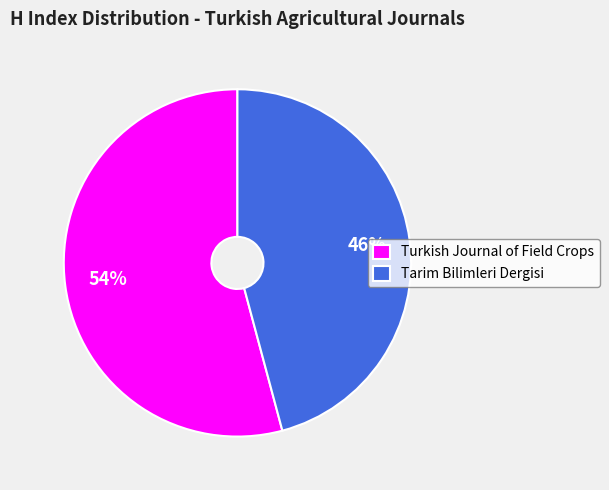

The Tarim Bilimleri Dergisi slice represents 46% of the pie. True or false?

True